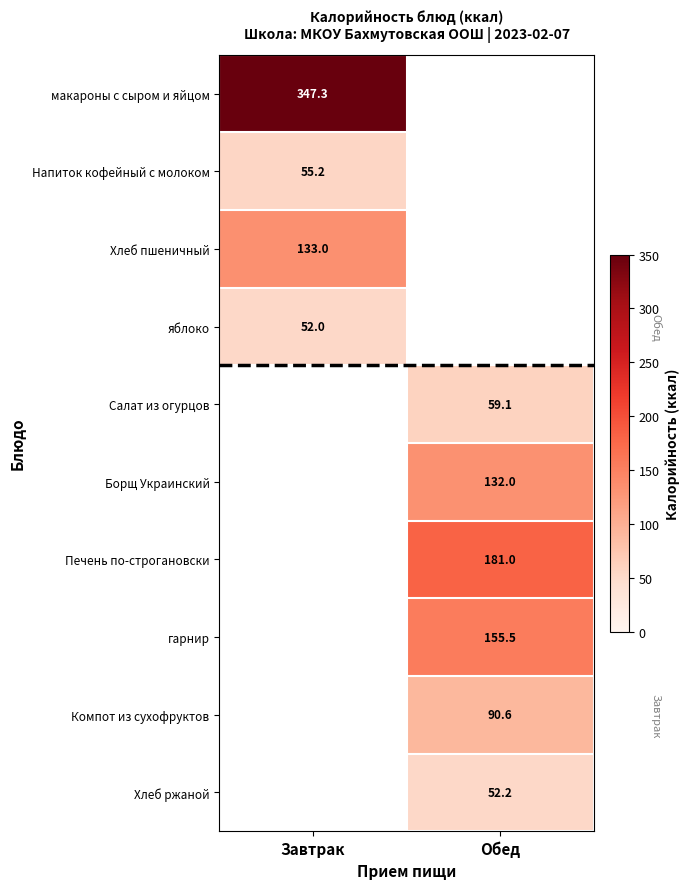

Is the value of Напиток кофейный с молоком at Завтрак greater than the value of Салат из огурцов at Обед?

No